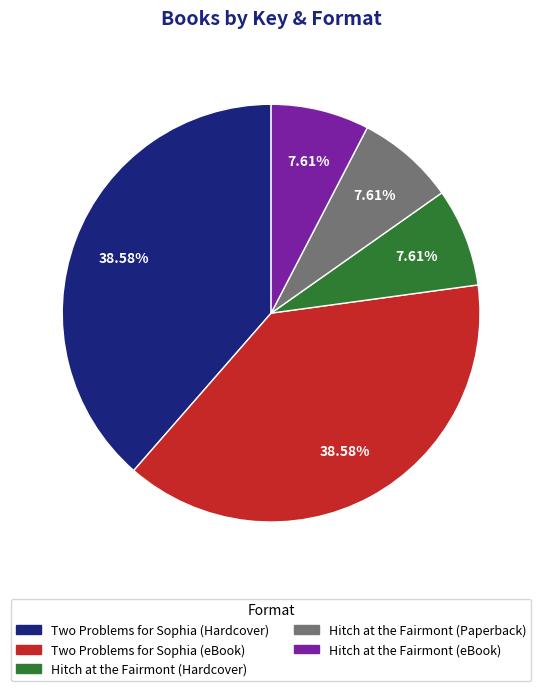

Do Hitch at the Fairmont (eBook) and Hitch at the Fairmont (Hardcover) together represent more than half of the pie?

No